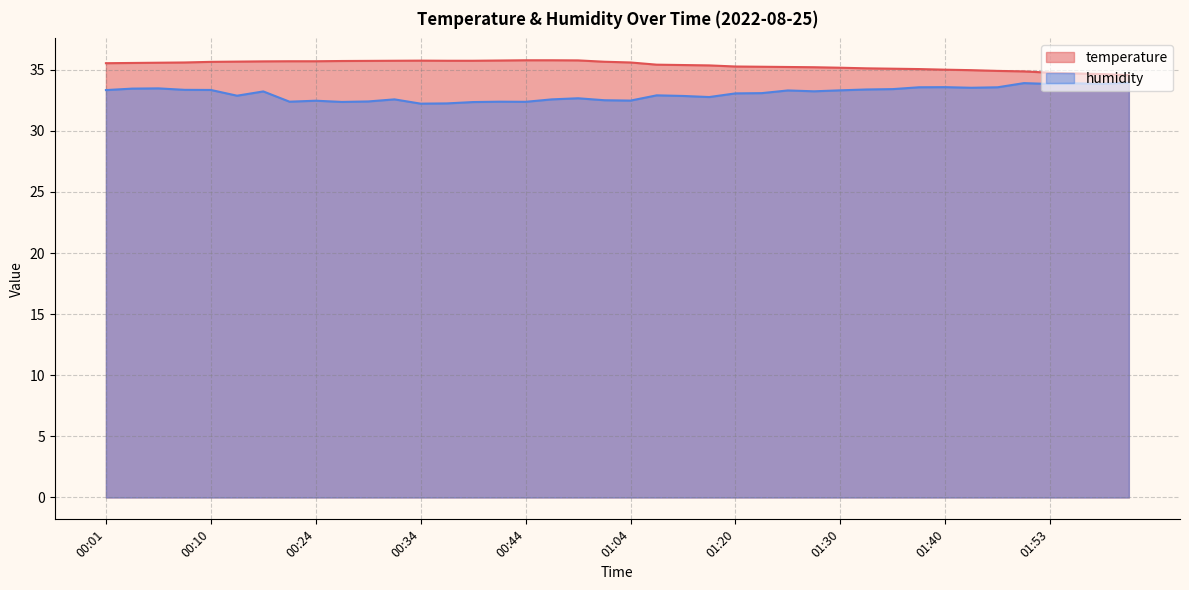

What is the label of the 34th point from the left?

01:43